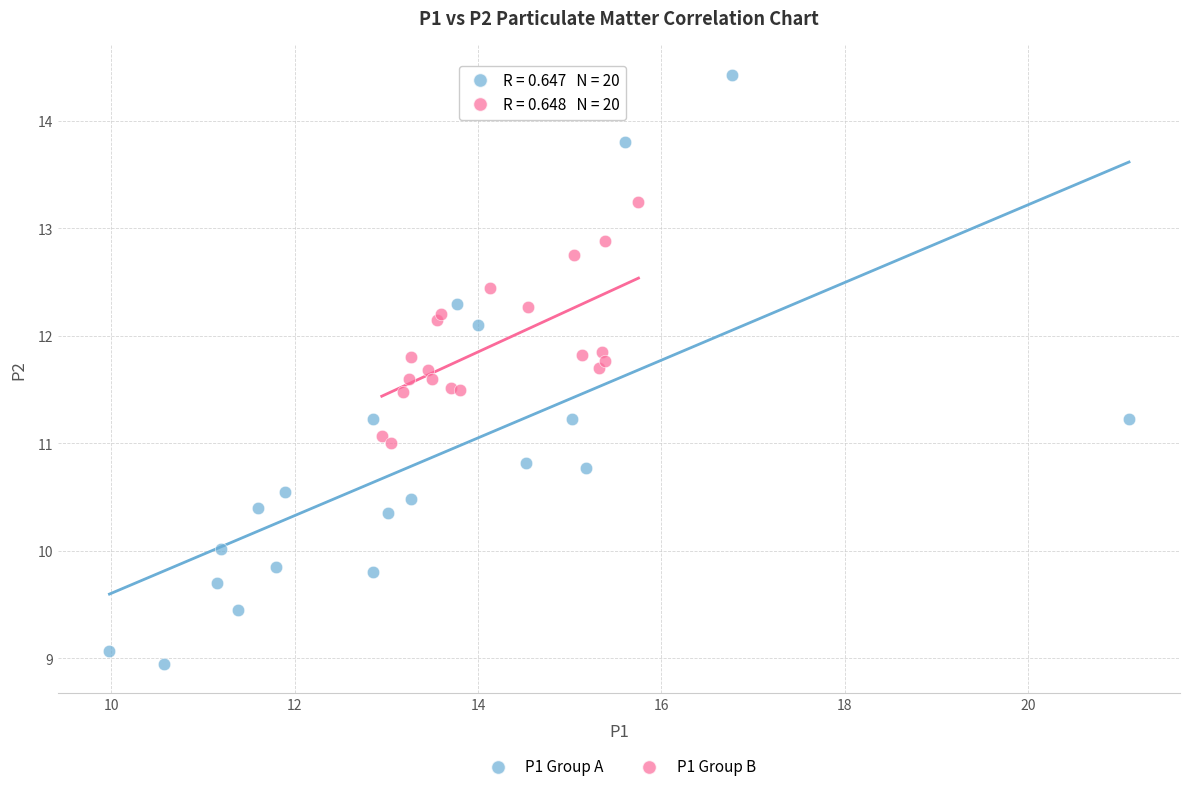

What are all the series names shown in the legend?

P1 Group A, P1 Group B